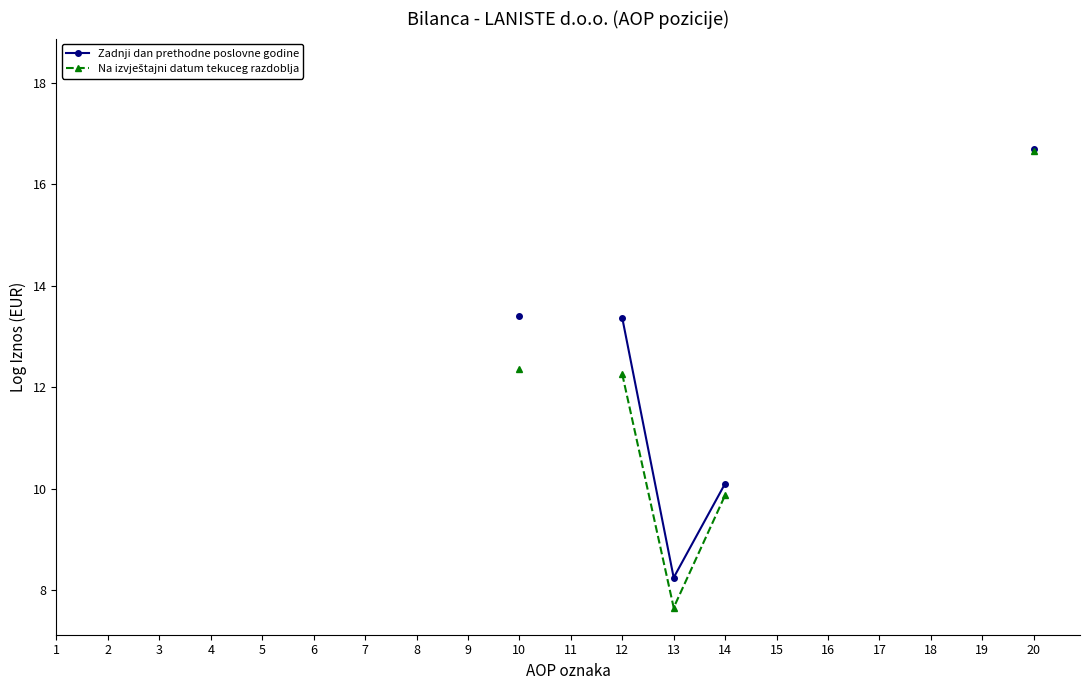

Rank the series by their average value, from highest to lowest.

Zadnji dan prethodne poslovne godine, Na izvještajni datum tekuceg razdoblja